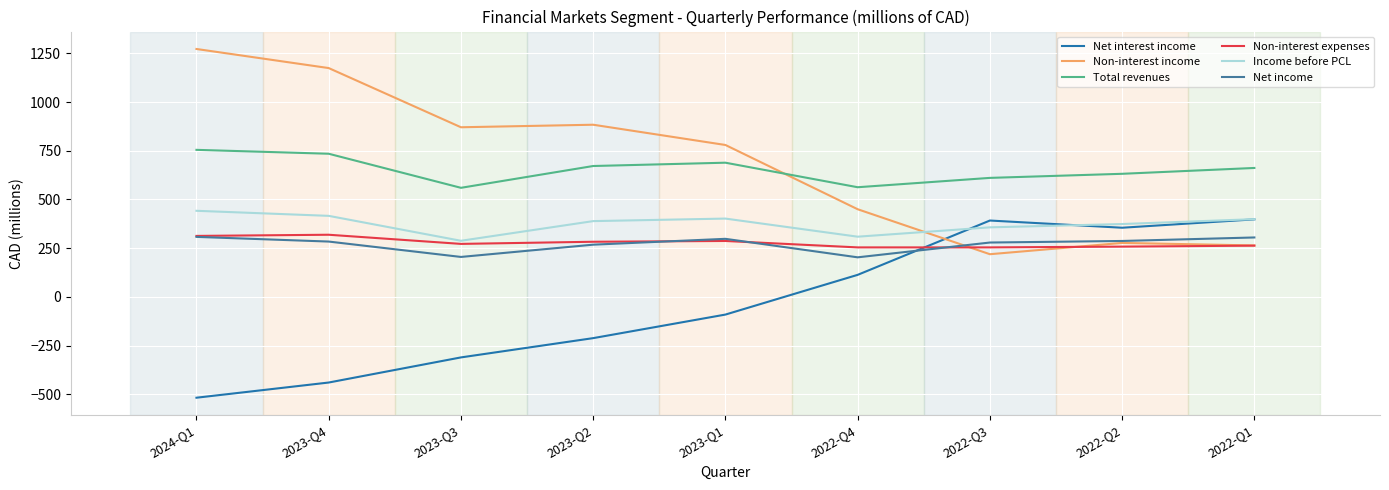

What position from the right is 2022-Q3?

3